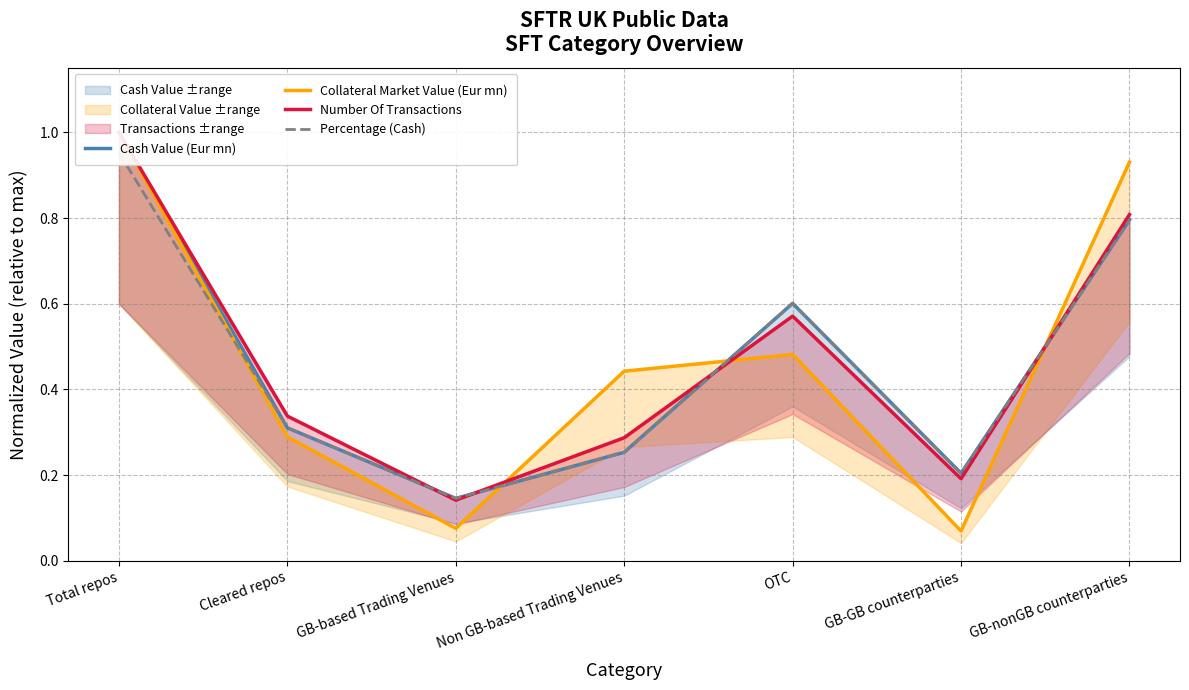

Reading left to right, transcribe all the data shown in this chart.

Cash Value (Eur mn): 1.0	0.3	0.1	0.3	0.6	0.2	0.8
Collateral Market Value (Eur mn): 1.0	0.3	0.1	0.4	0.5	0.1	0.9
Number Of Transactions: 1.0	0.3	0.1	0.3	0.6	0.2	0.8
Percentage (Cash): 1.0	0.3	0.1	0.3	0.6	0.2	0.8